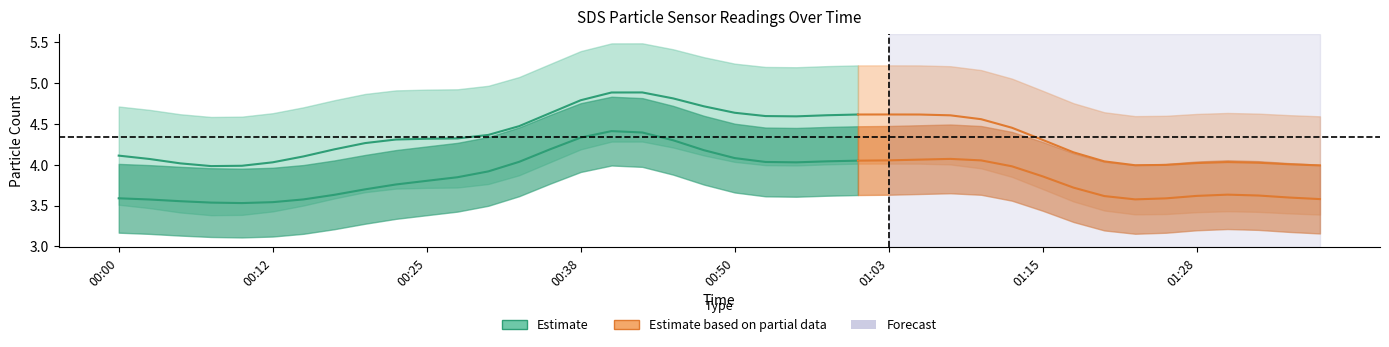

What is the approximate value of SDS_P2 at 01:36?

3.6